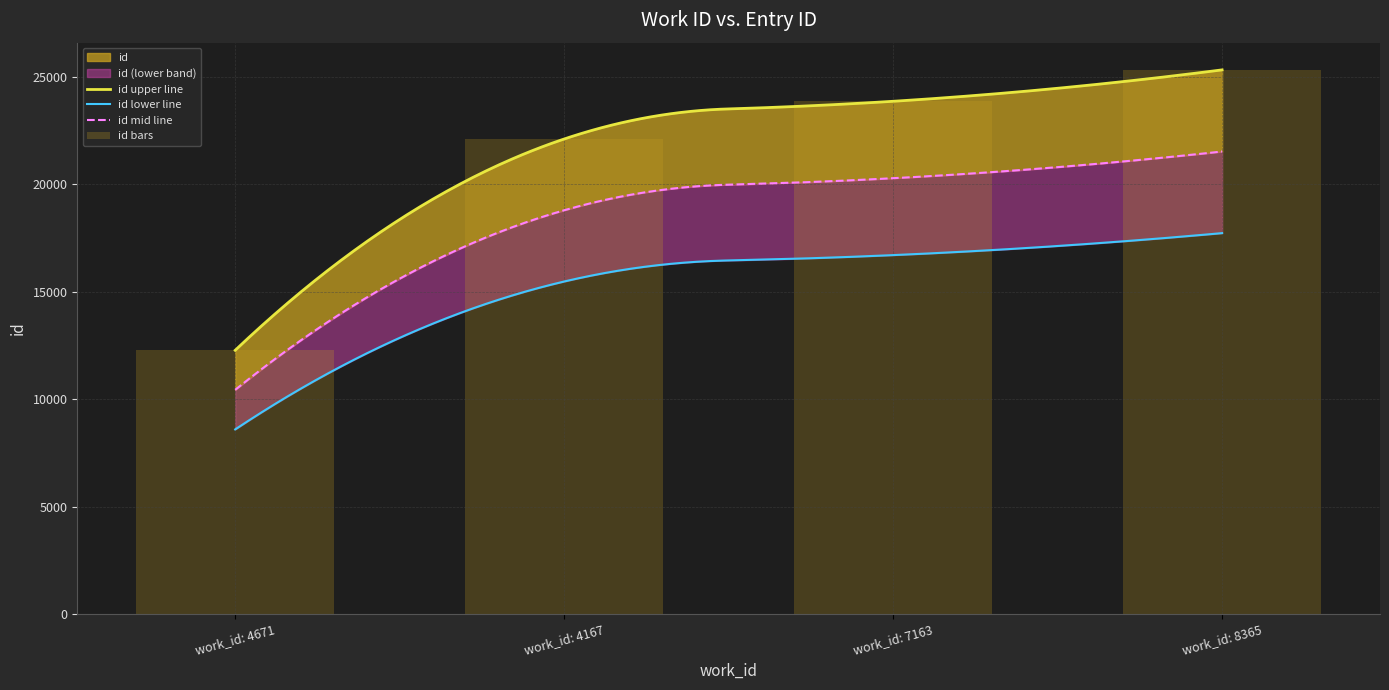

What is the average value?

20893